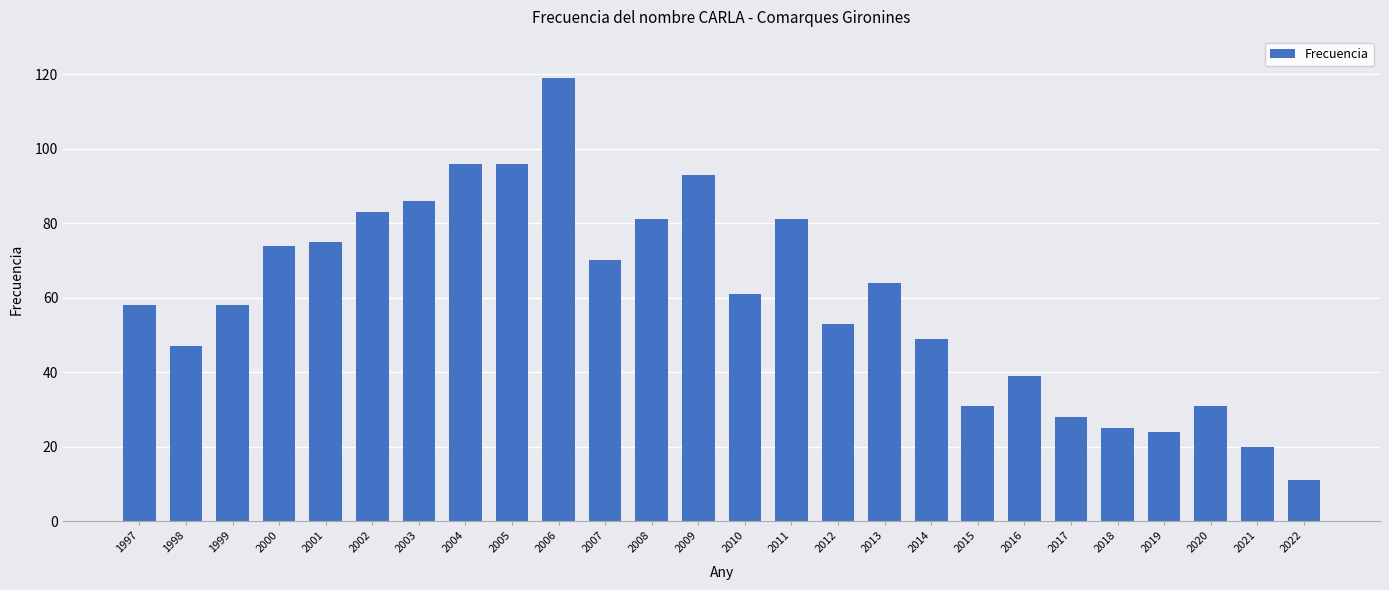

What is the change in value from 2001 to 2012?

-22